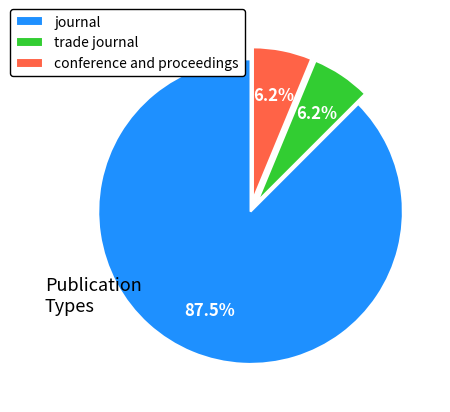

Which has a higher value, trade journal or journal?

journal